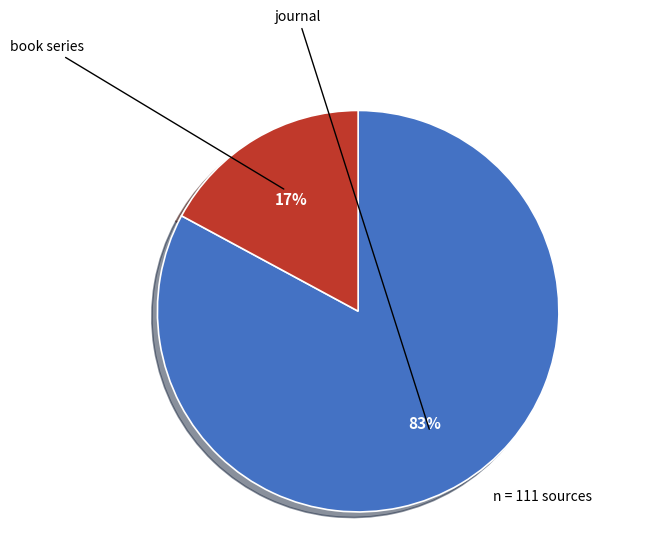

To the nearest percent, what is the difference between the largest and smallest slice percentages?

66%